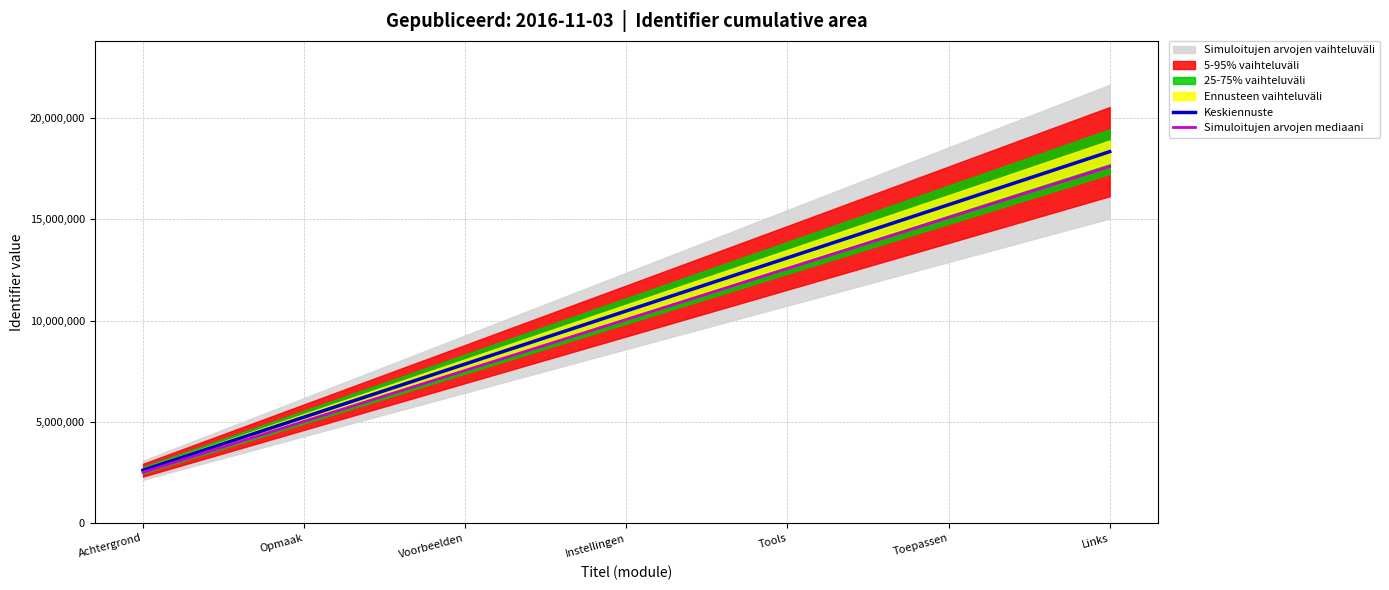

Where is Simuloitujen arvojen mediaani nearest to the value 10057734?

Instellingen